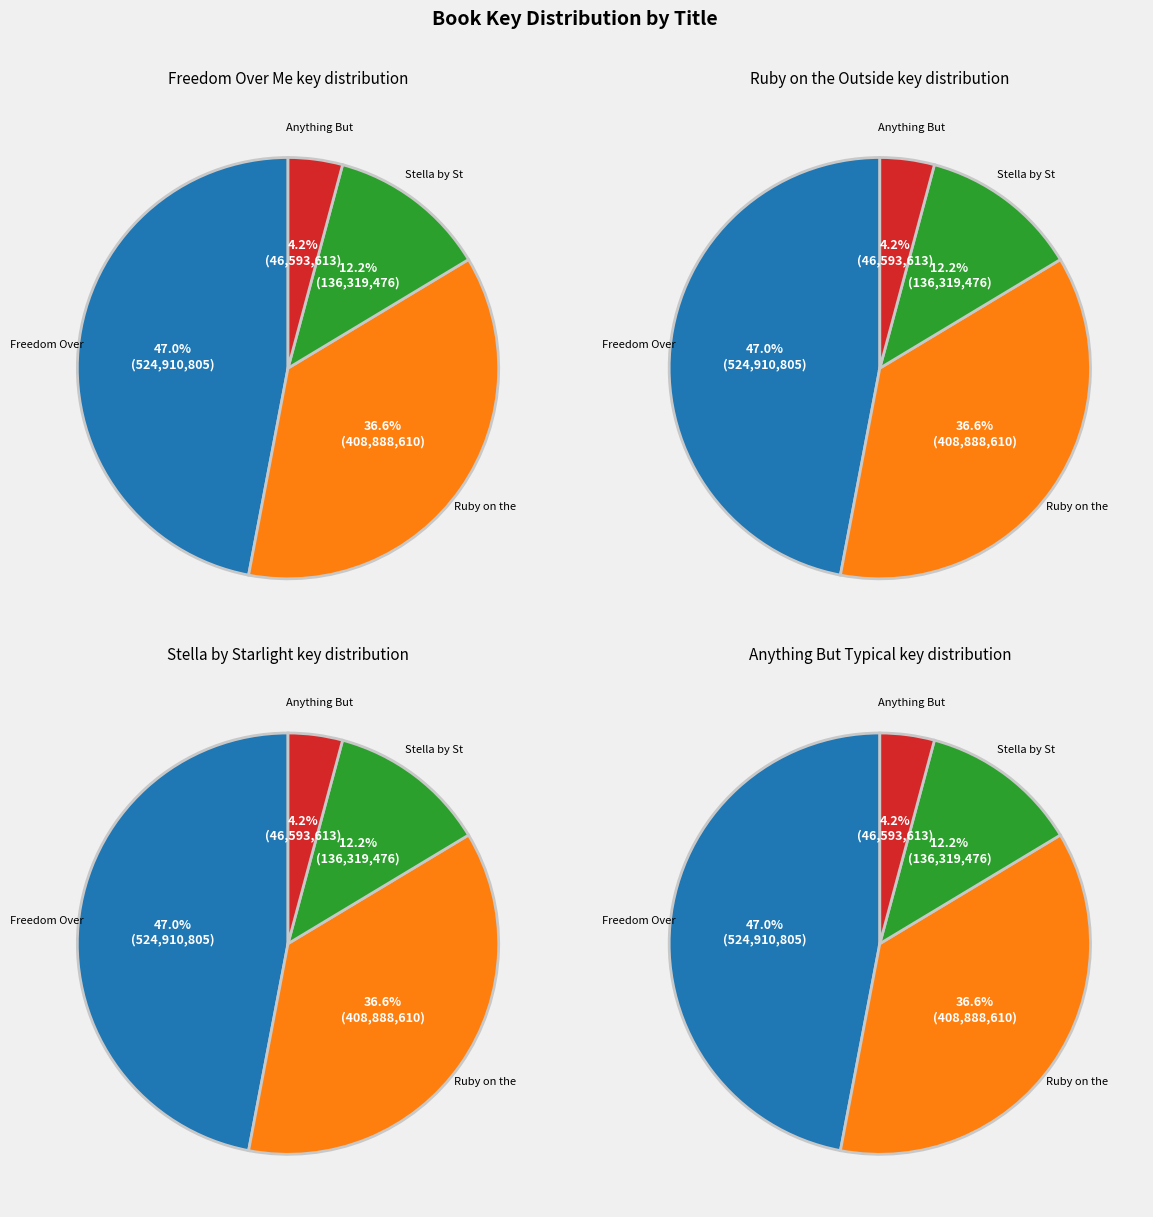

What is the change in value from Freedom Over Me to Stella by Starlight?

-388591329